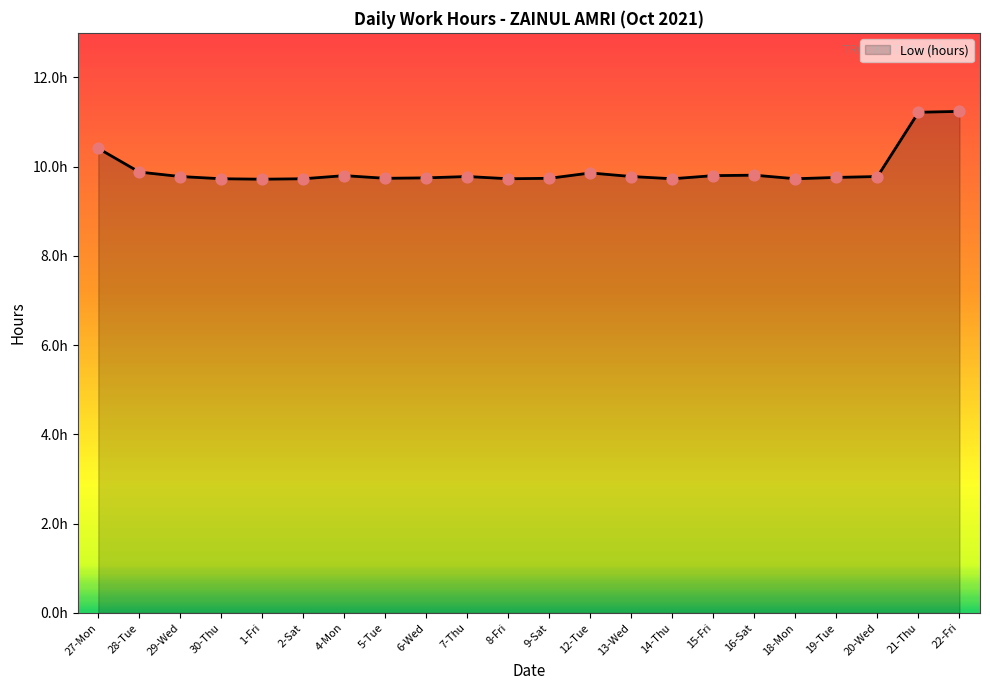

What is the change in value from 19-Tue to 21-Thu?

+1.5